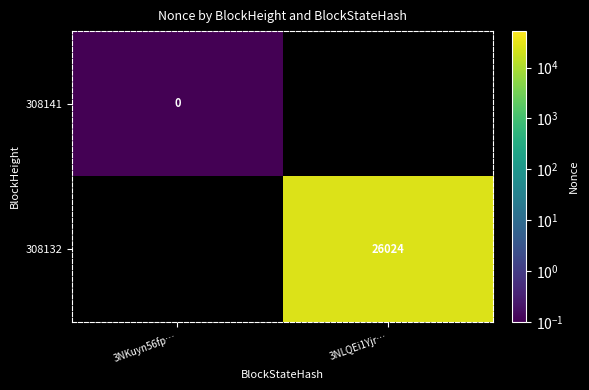

True or false: 308132 has a value of 26024.0 at 3NLQEi1Yjr….

True